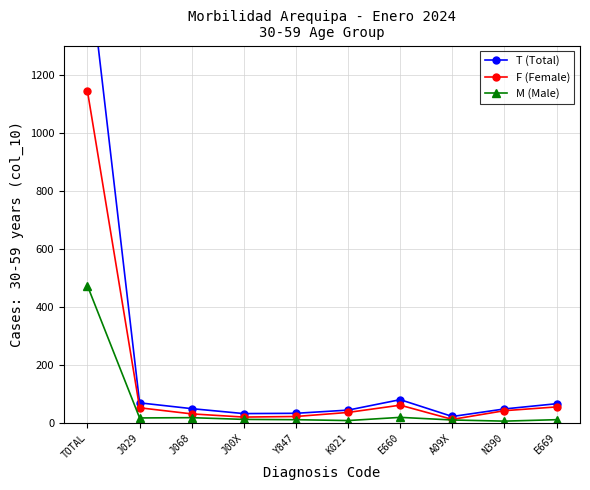

What is the sum of the M (Male) values at N390 and J00X?

18